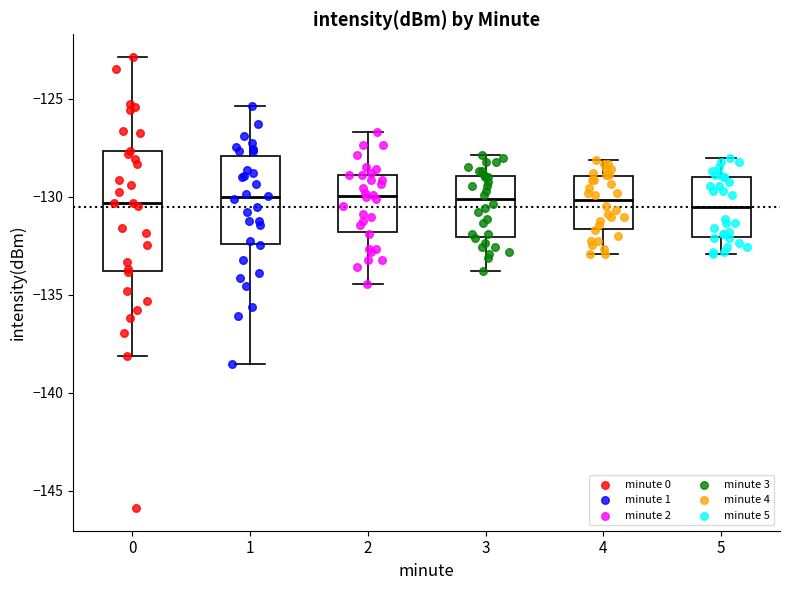

Reading left to right, read every box against the y-axis: the position of its median line, the range the box covers, and the ends of its whiskers. The values are not printed on the chart, so give them approximately, as read against the axis.

0: median -130.5, box -134.0 to -127.5, whiskers -138.0 to -123.0
1: median -130.0, box -132.5 to -128.0, whiskers -138.5 to -125.5
2: median -130.0, box -132.0 to -129.0, whiskers -134.5 to -126.5
3: median -130.0, box -132.0 to -129.0, whiskers -134.0 to -128.0
4: median -130.0, box -131.5 to -129.0, whiskers -133.0 to -128.0
5: median -130.5, box -132.0 to -129.0, whiskers -133.0 to -128.0